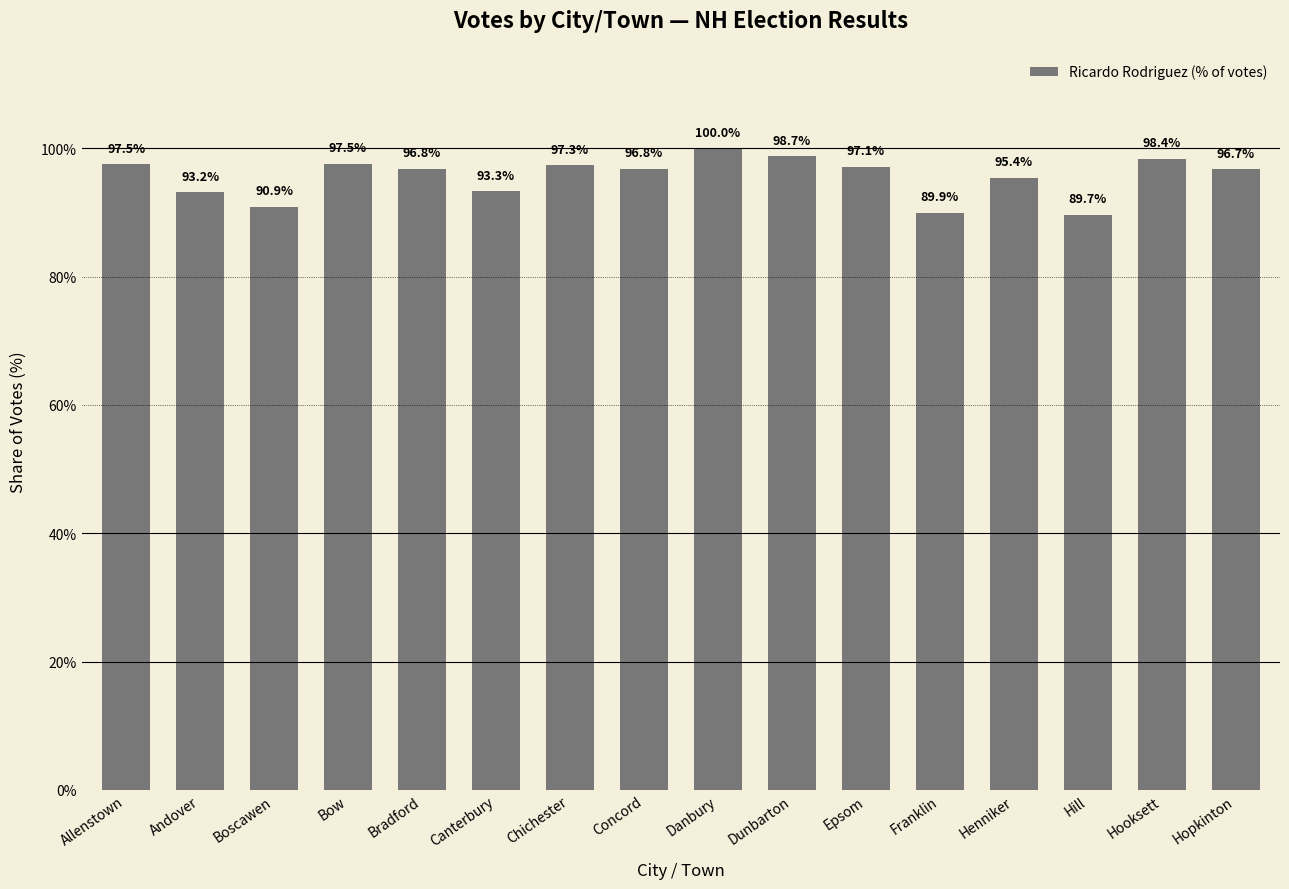

The chart shows a value of 145.1 at Concord. True or false?

False